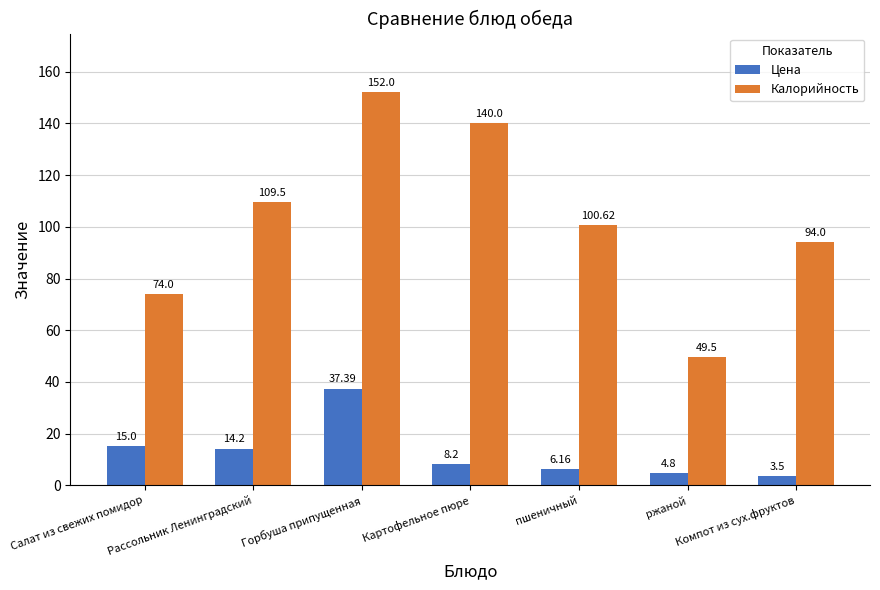

At which category does the chart reach its minimum across all series?

Компот из сух.фруктов